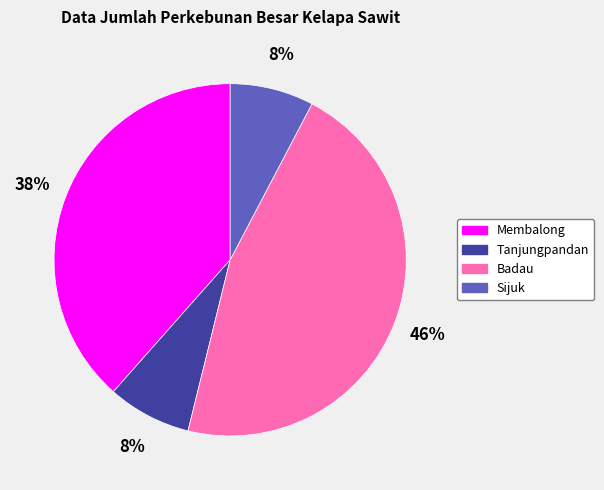

Which has a higher value, Badau or Tanjungpandan?

Badau